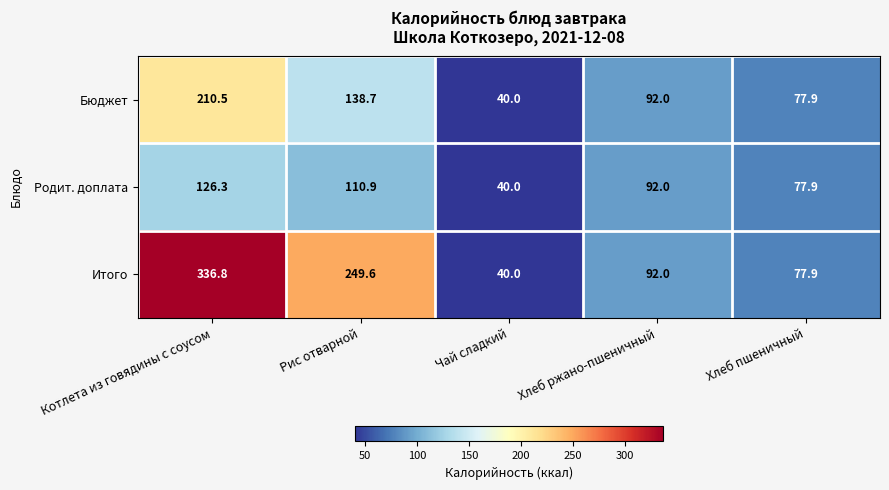

At which category does the chart reach its peak across all series?

Котлета из говядины с соусом